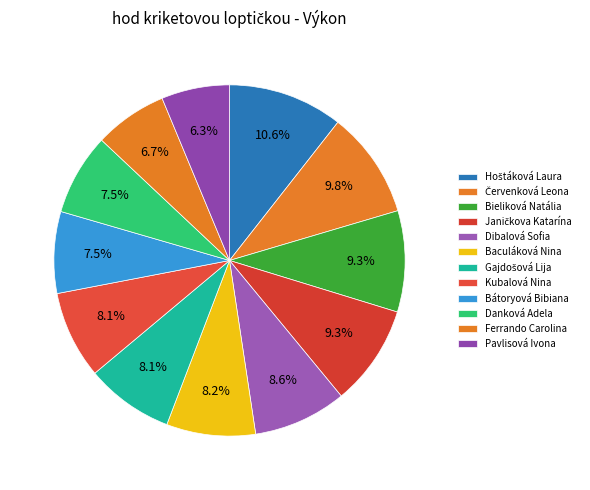

What is the largest slice in the pie chart?

Hoštáková Laura